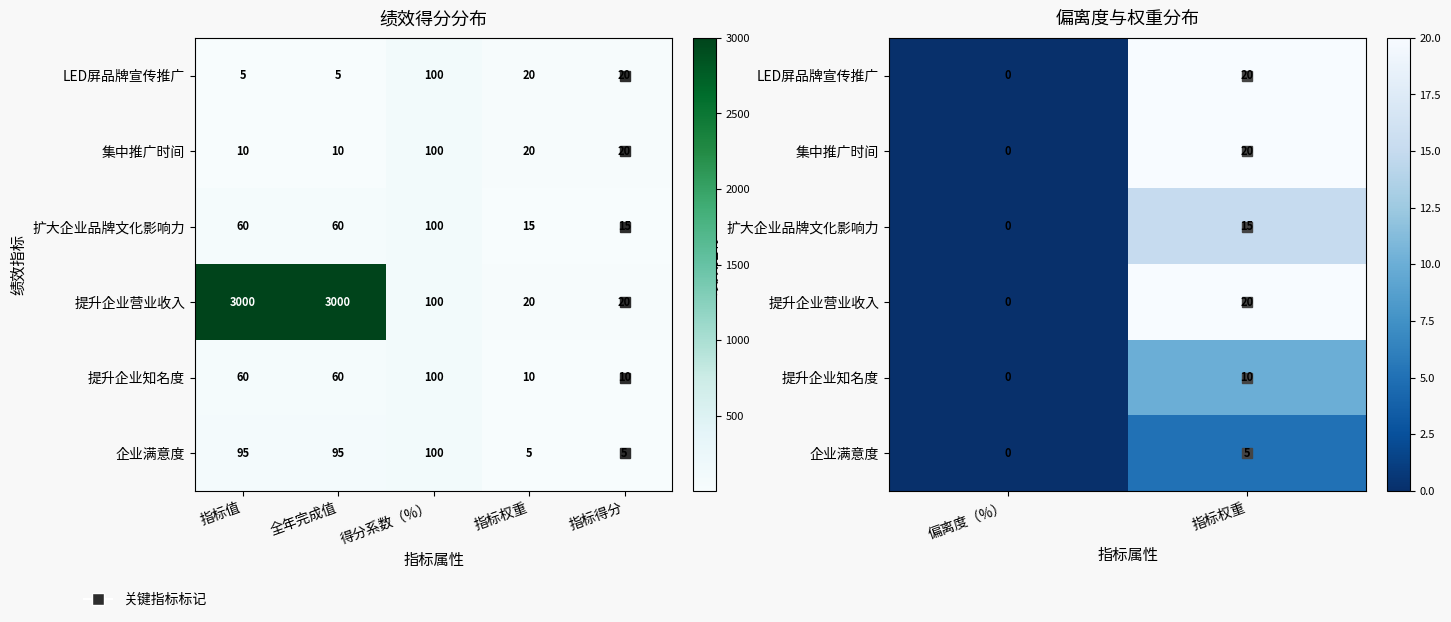

Which has a higher value, 指标权重 or 偏离度（%）?

指标权重